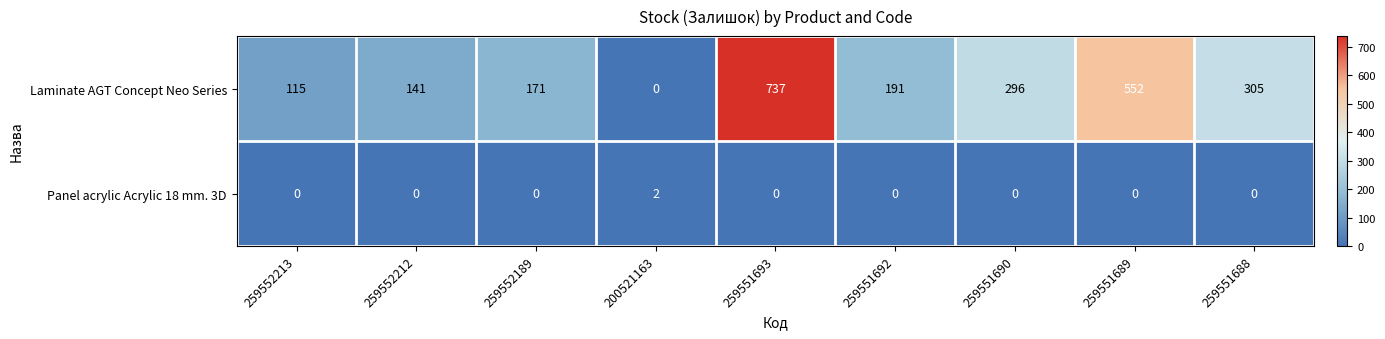

Reading right to left, list all the values displayed in this chart.

Laminate AGT Concept Neo Series: 259551688=305	259551689=552	259551690=296	259551692=191	259551693=737	200521163=0	259552189=171	259552212=141	259552213=115
Panel acrylic Acrylic 18 mm. 3D: 259551688=0	259551689=0	259551690=0	259551692=0	259551693=0	200521163=2	259552189=0	259552212=0	259552213=0